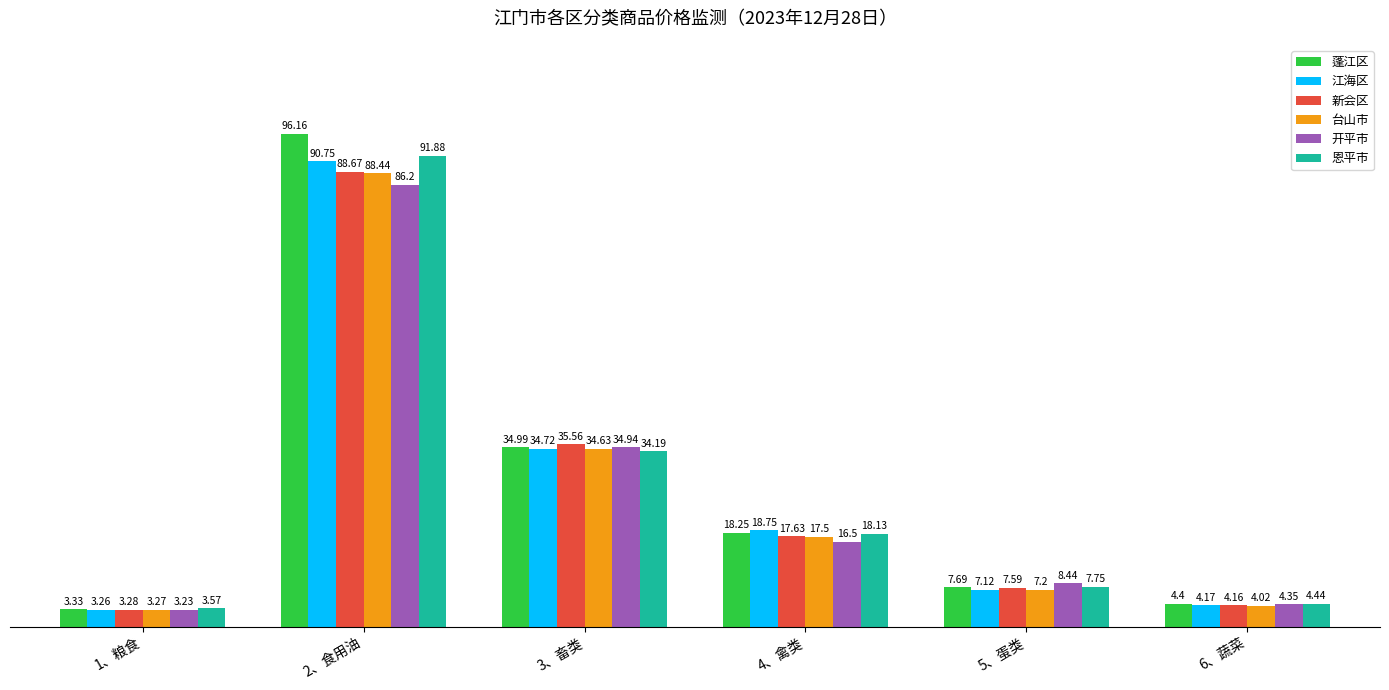

Are the bars horizontal?

No